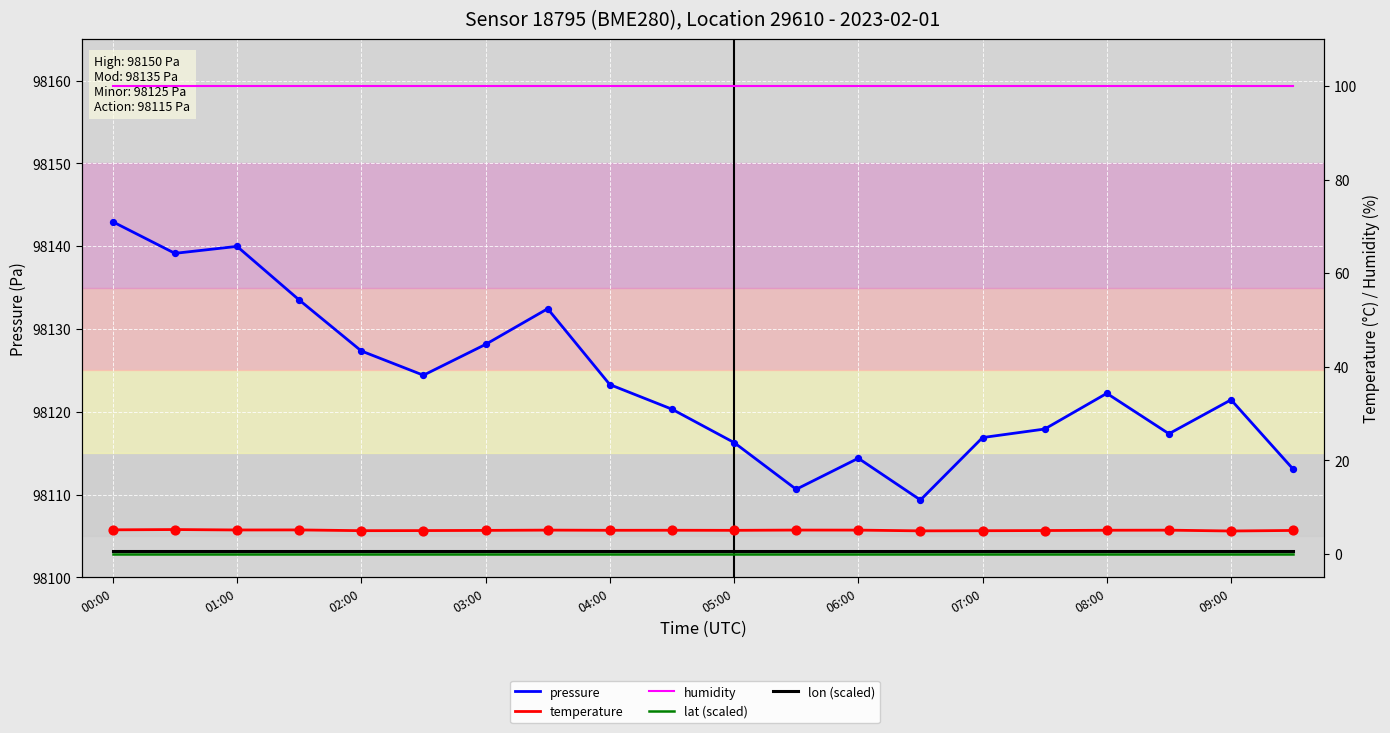

Which series has the largest total across all categories?

pressure